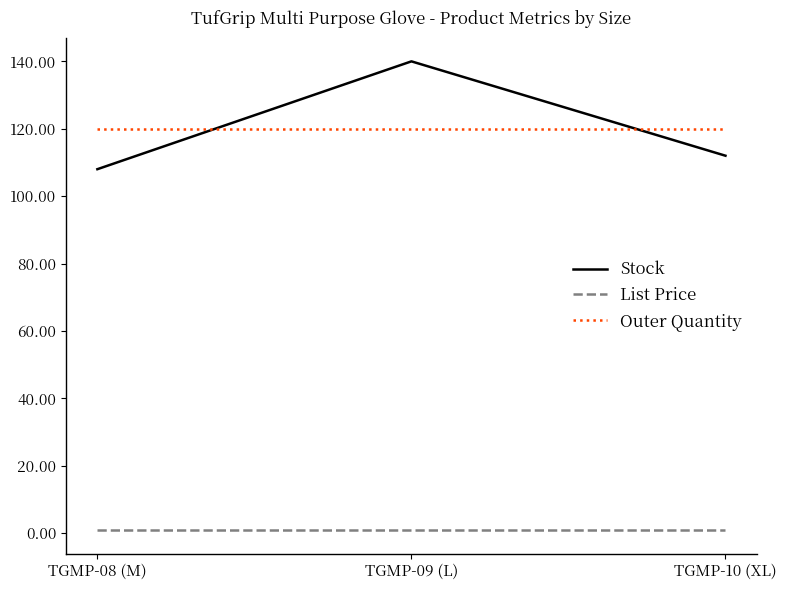

Is this an area chart (filled region under the line)?

No